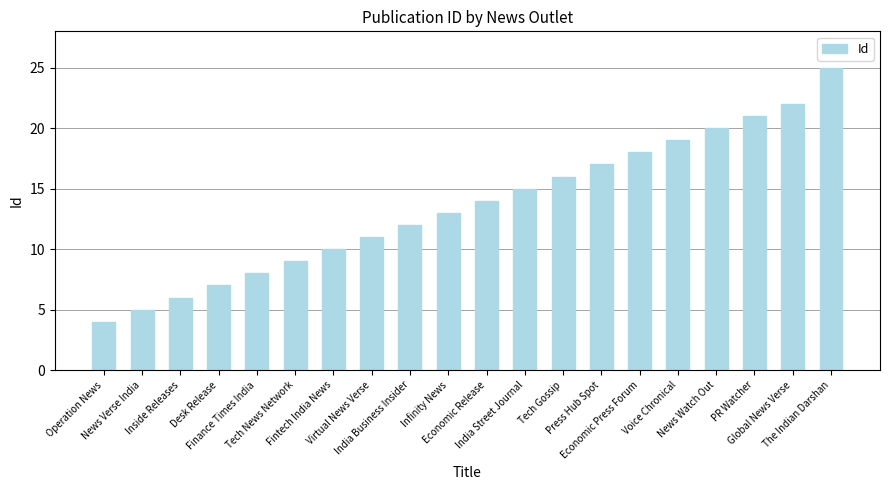

Reading left to right, list all the values displayed in this chart.

Operation News=4	News Verse India=5	Inside Releases=6	Desk Release=7	Finance Times India=8	Tech News Network=9	Fintech India News=10	Virtual News Verse=11	India Business Insider=12	Infinity News=13	Economic Release=14	India Street Journal=15	Tech Gossip=16	Press Hub Spot=17	Economic Press Forum=18	Voice Chronical=19	News Watch Out=20	PR Watcher=21	Global News Verse=22	The Indian Darshan=25